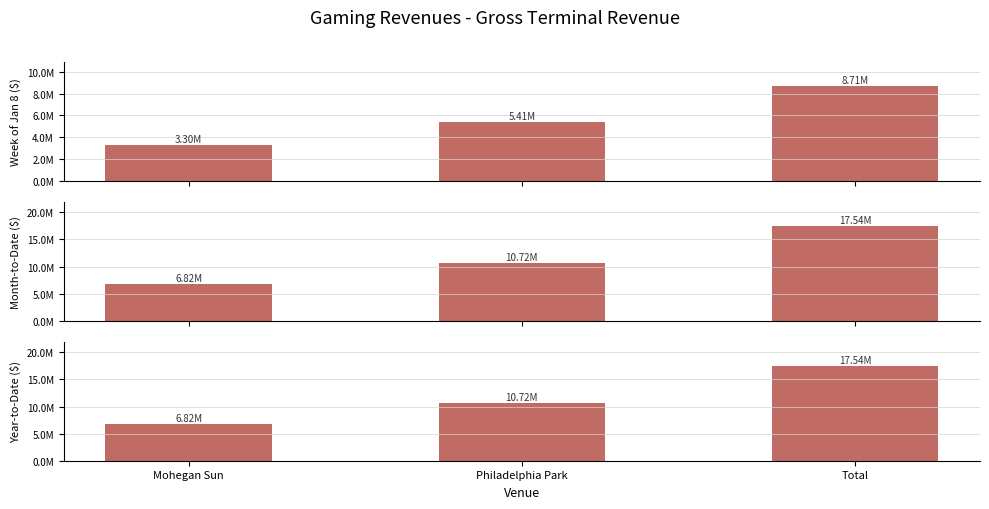

Read the Year-to-Date ($) value at Philadelphia Park.

10723787.4